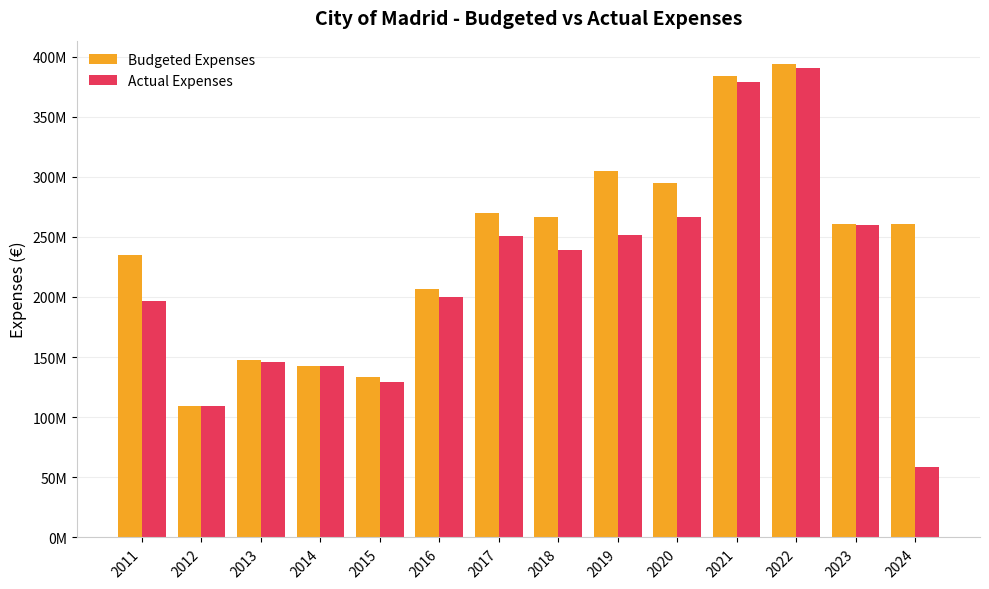

Are the bars grouped side by side (vs. stacked)?

Yes